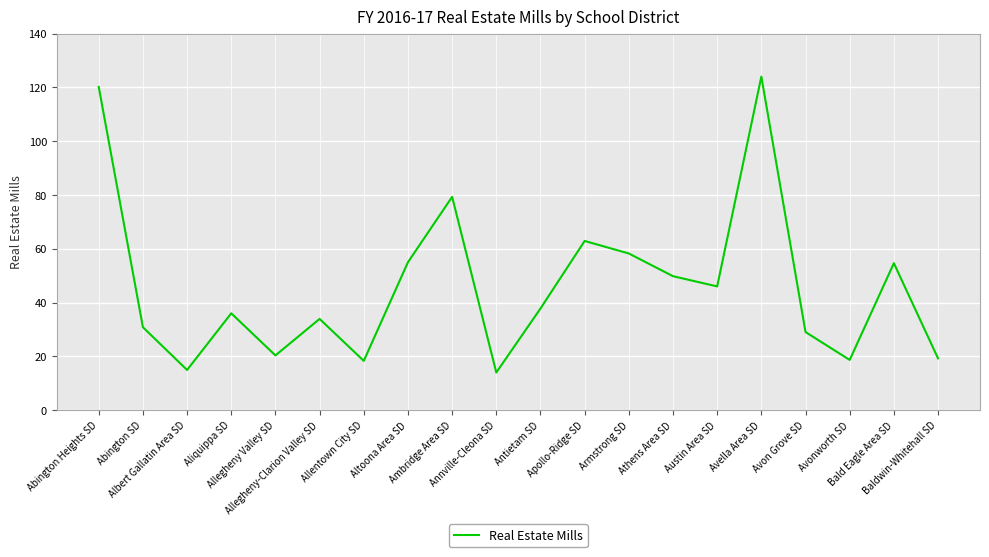

What is the difference between the maximum and minimum values?

110.0